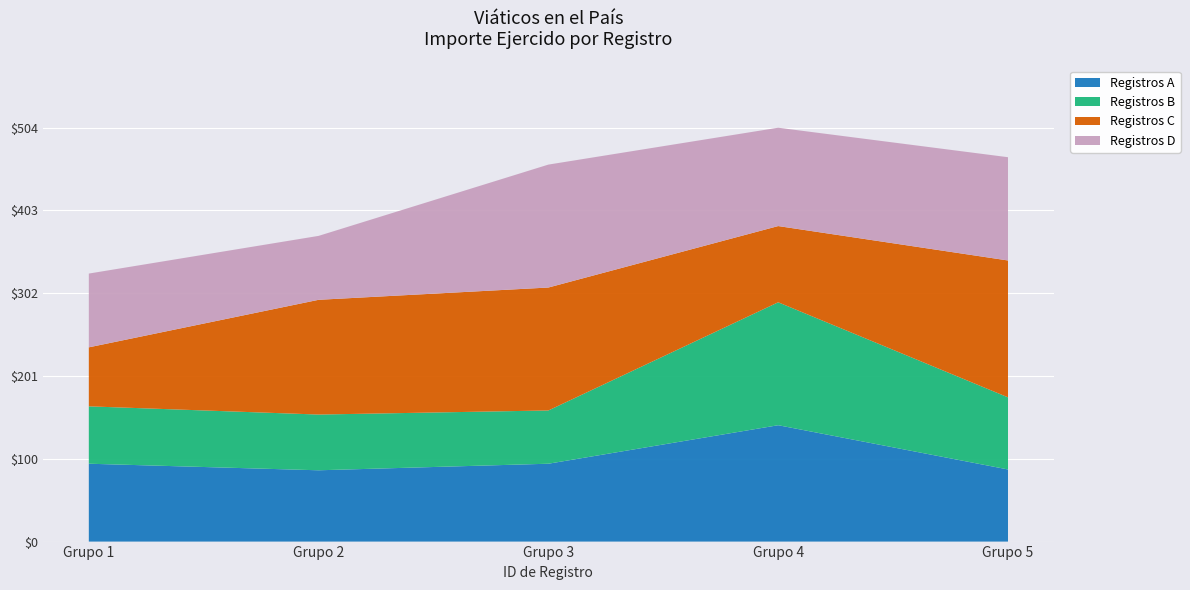

Reading right to left, list all the values displayed in this chart.

126.0	167.0	88.0	88.0	120.0	93.0	150.0	142.0	150.0	150.0	65.0	95.0	78.0	140.0	68.0	87.0	90.0	72.0	70.0	95.0